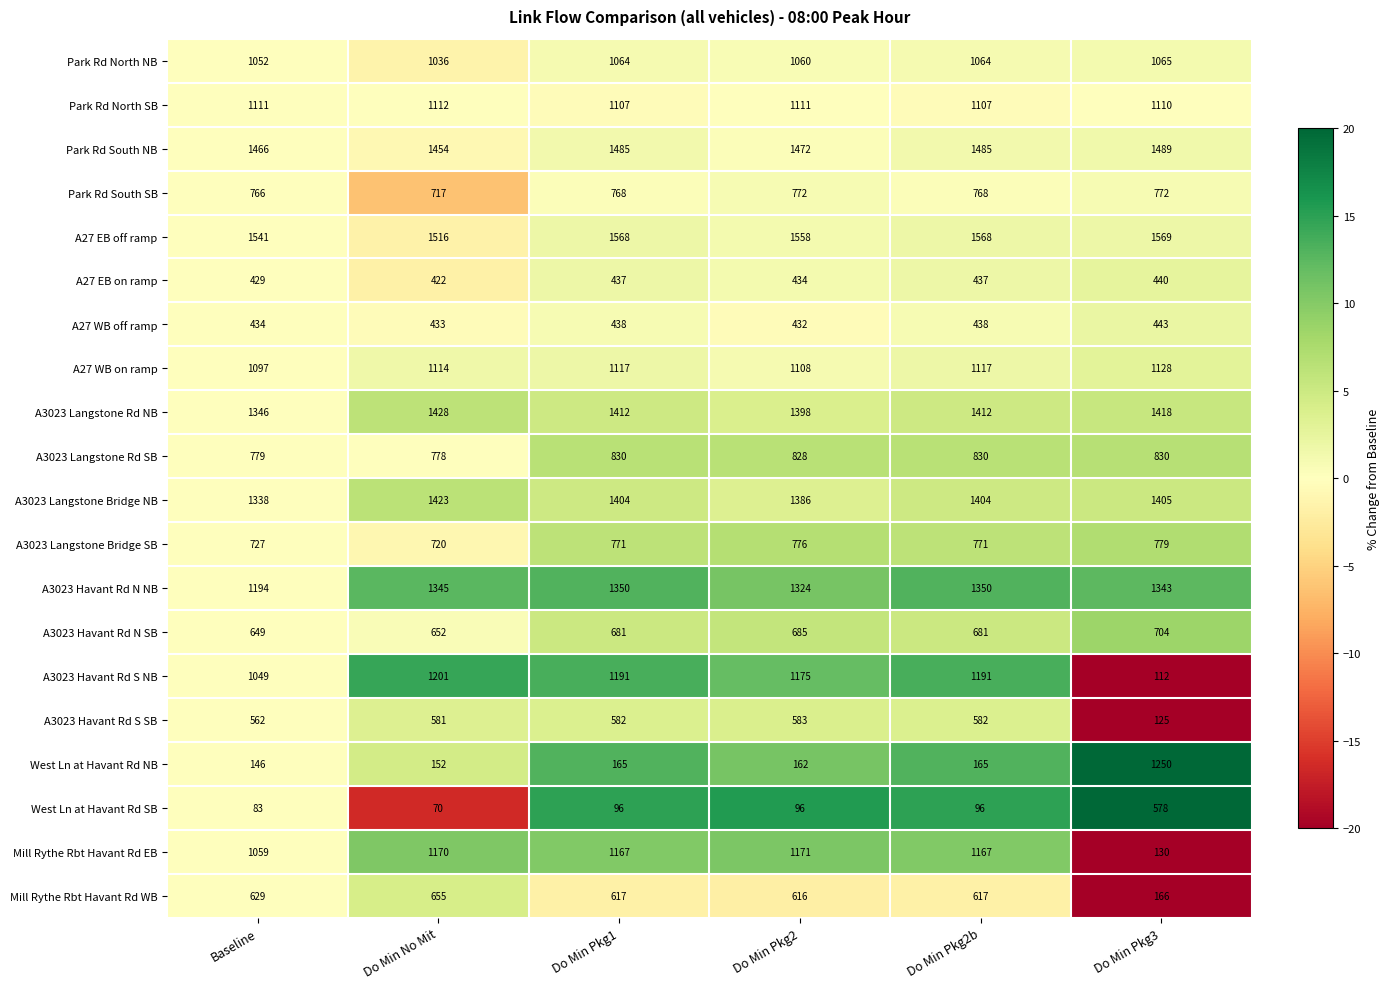

What is the average value of the A27 EB on ramp series?

433